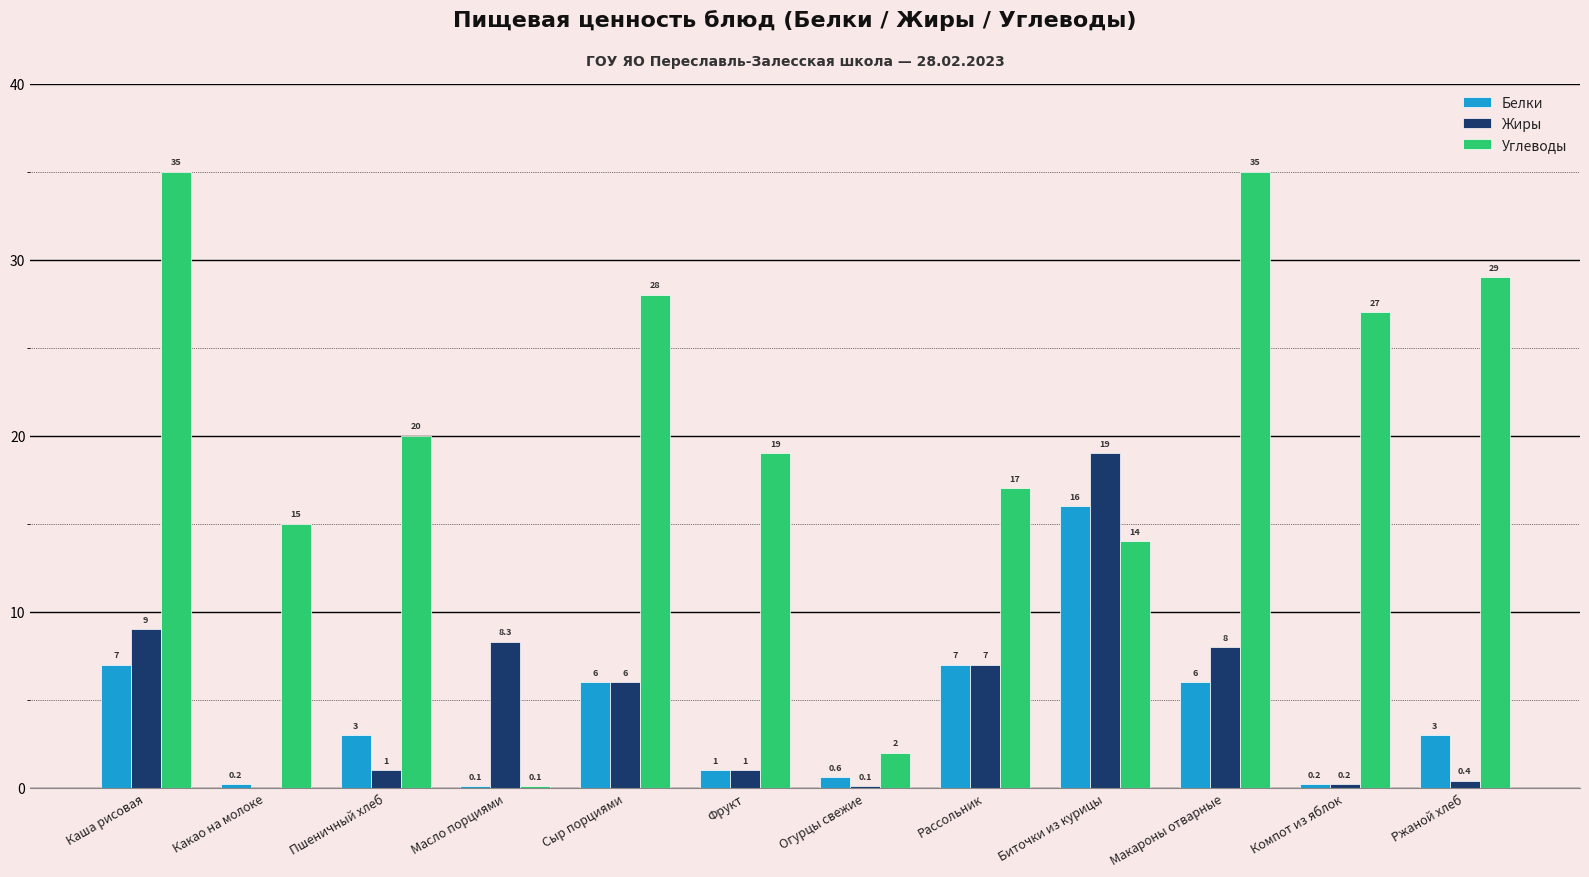

Where is Углеводы nearest to the value 17?

Рассольник